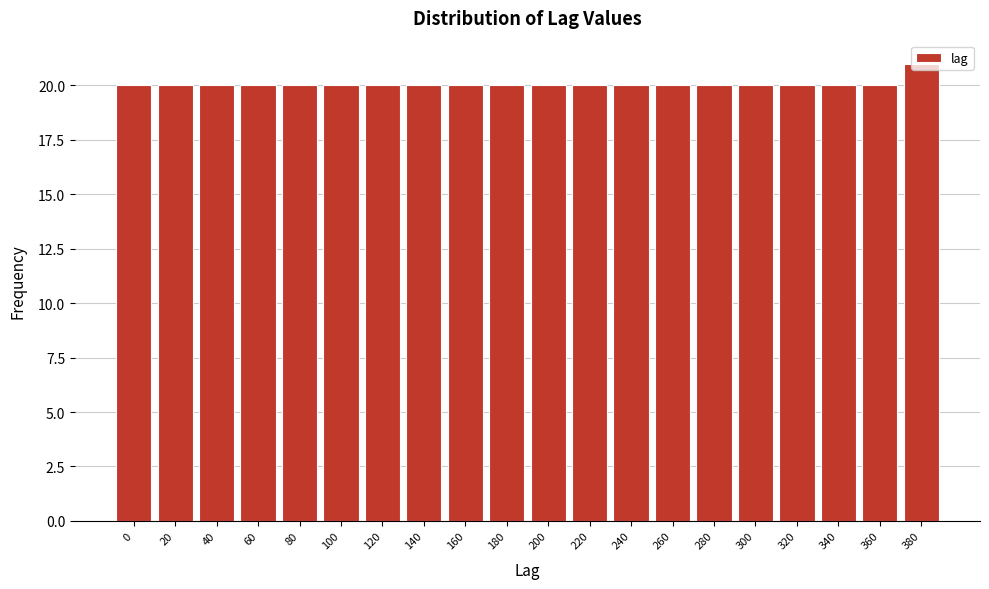

What is the value of the 18th bar from the left?

20